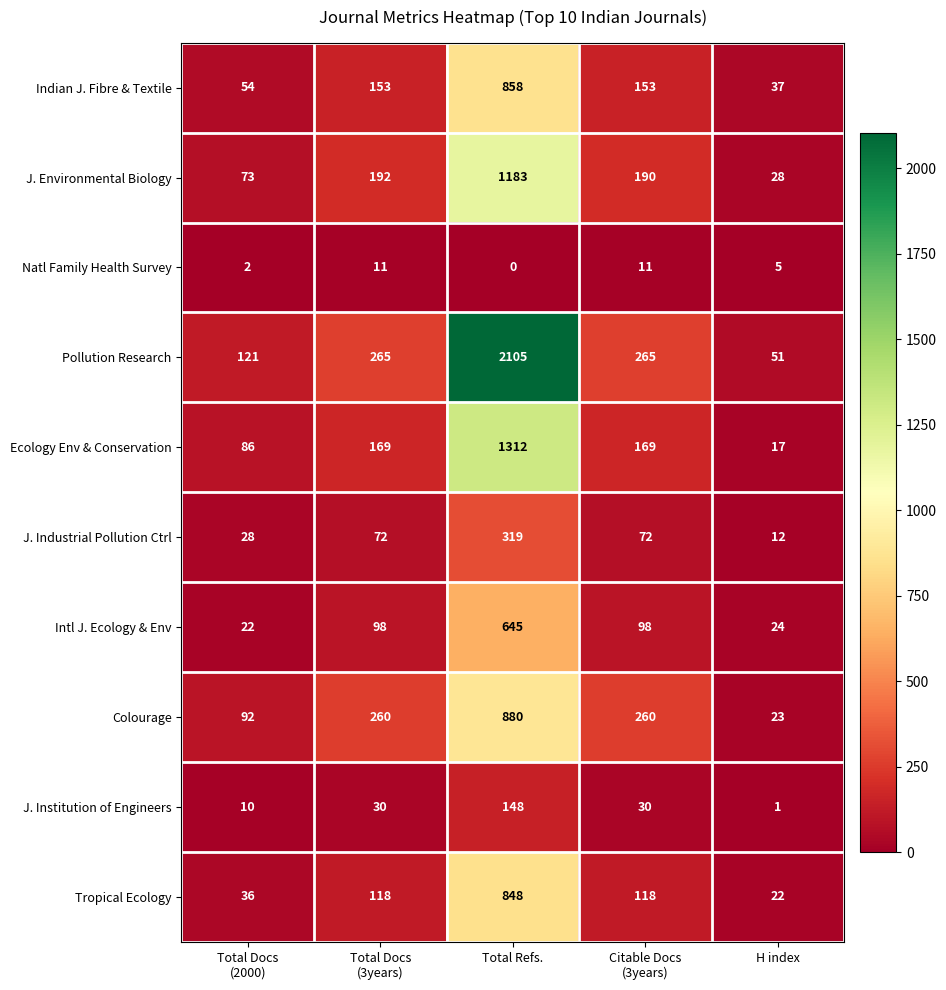

Count the number of categories in the chart.

5